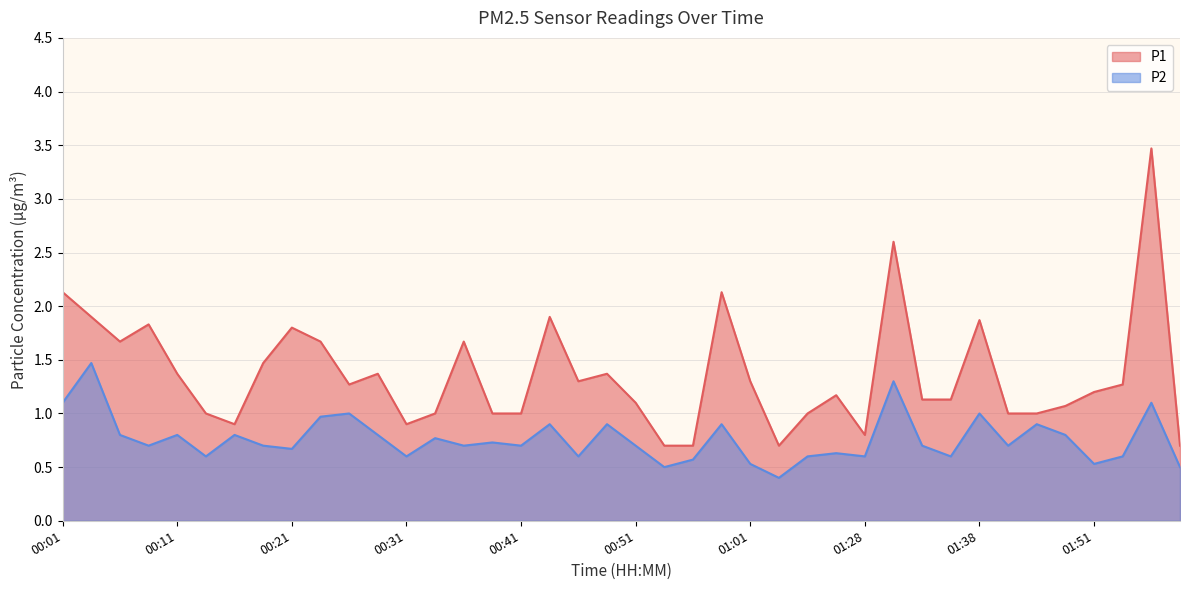

Which category has the lowest value in the P1 series?

00:54